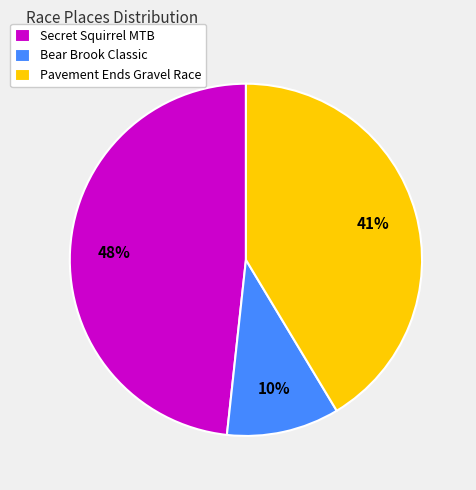

What is the smallest slice in the pie chart?

Bear Brook Classic